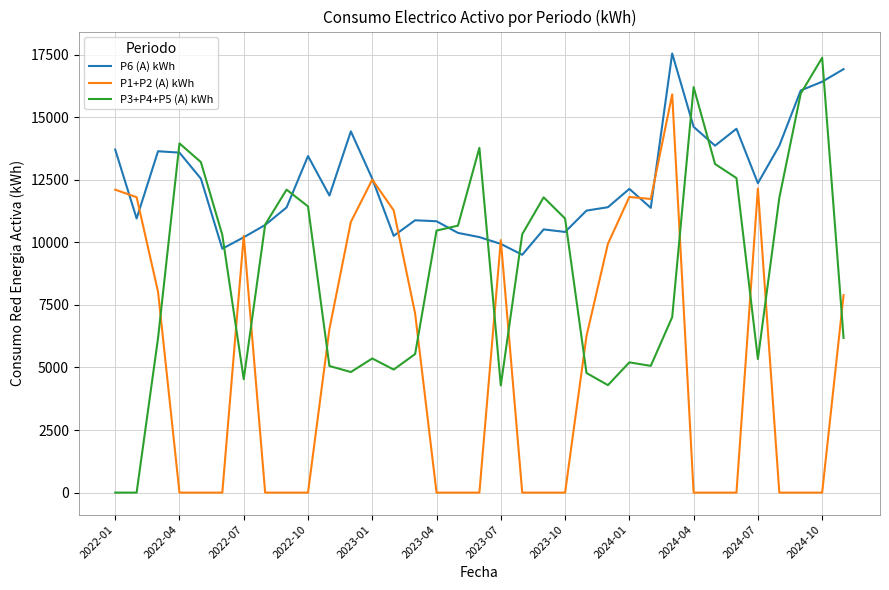

Which series ends up on top after the final intersection of P3+P4+P5 (A) kWh and P1+P2 (A) kWh?

P1+P2 (A) kWh